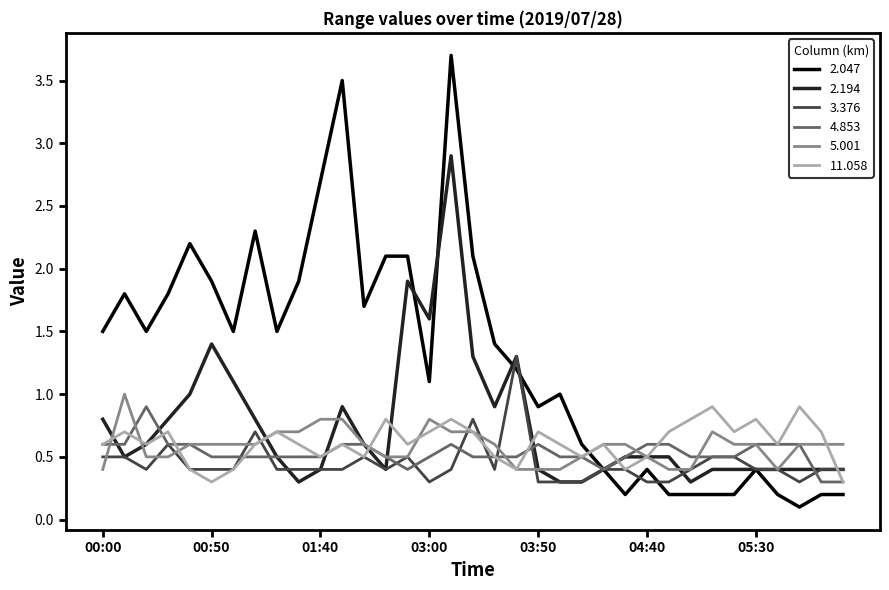

Which series has the largest total across all categories?

2.047